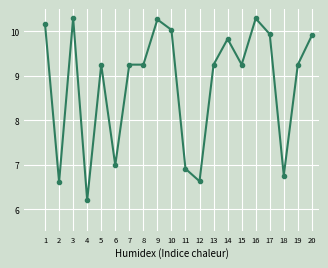

What is the ratio of the value at 15 to the value at 6?

1.3